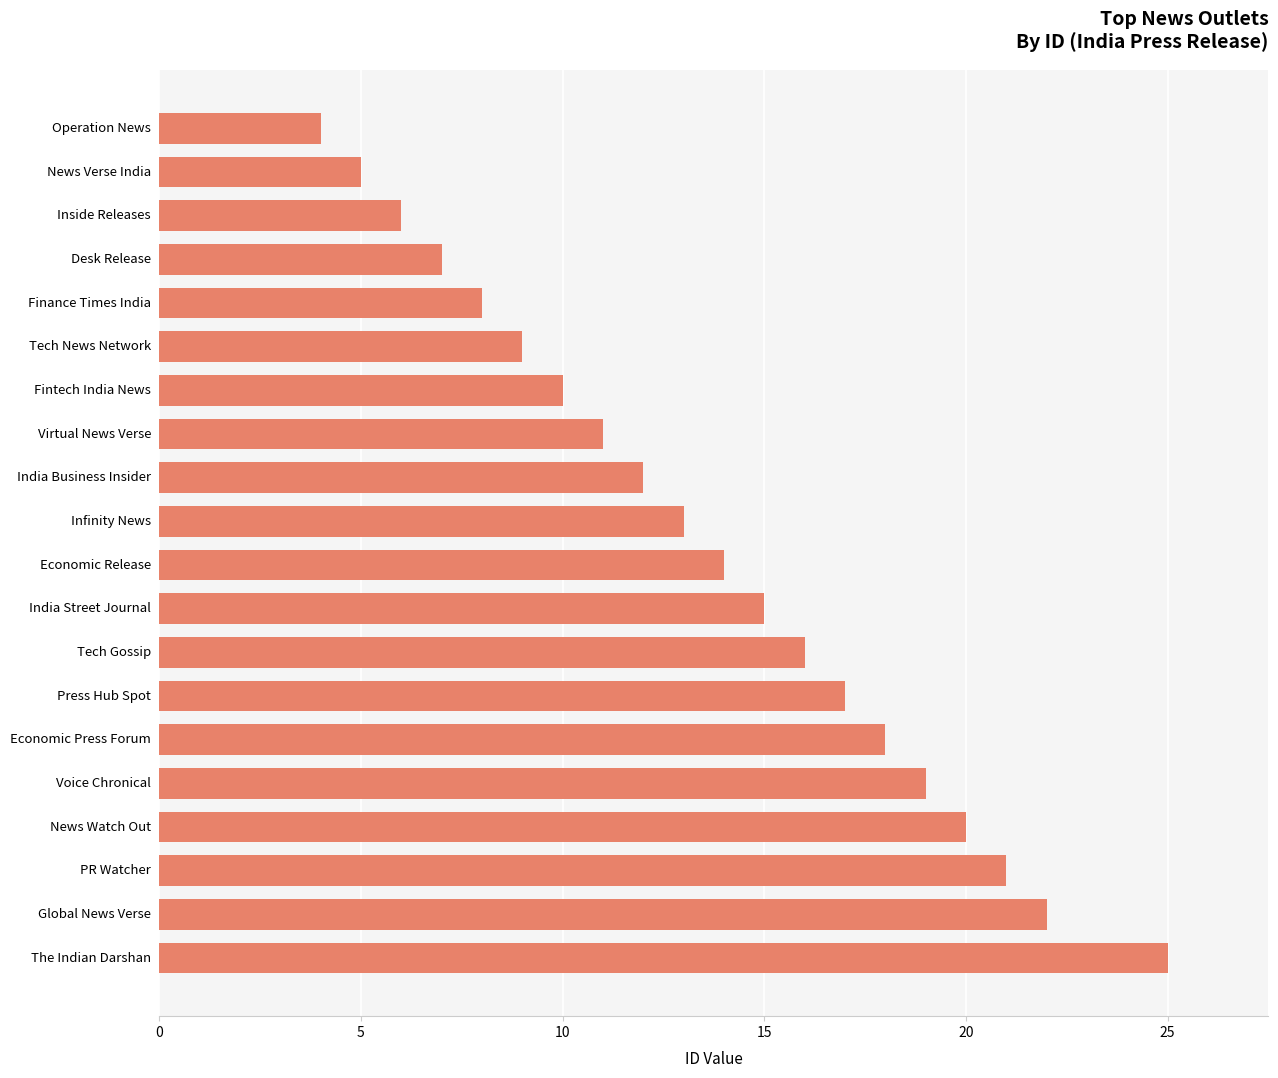

Count the number of categories in the chart.

20